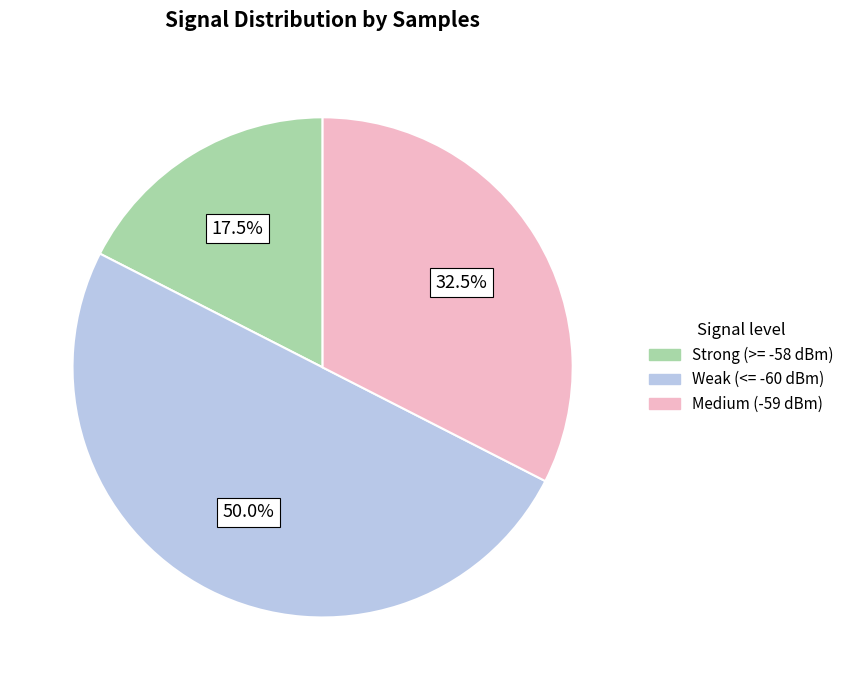

What is the ratio of the value at Weak (<= -60 dBm) to the value at Medium (-59 dBm)?

1.5